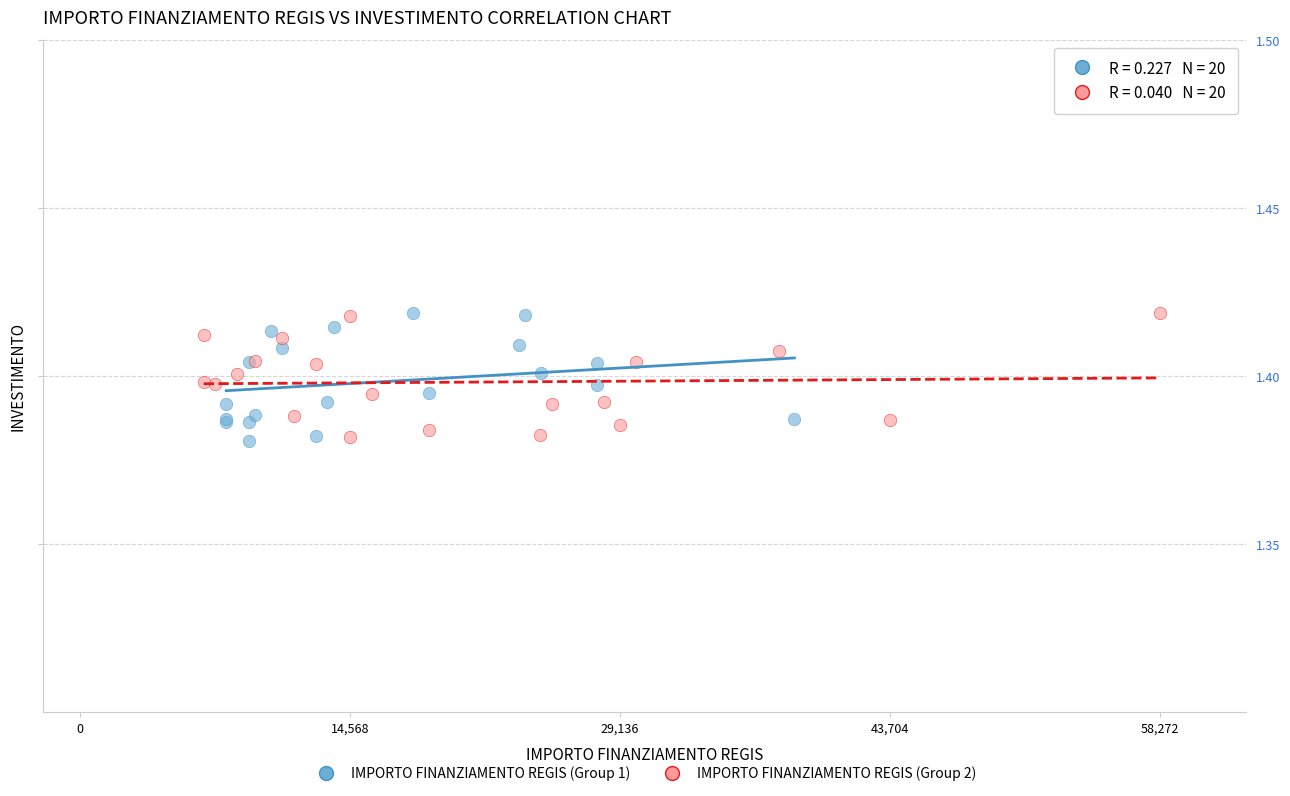

What are all the series names shown in the legend?

IMPORTO FINANZIAMENTO REGIS (Group 1), IMPORTO FINANZIAMENTO REGIS (Group 2)